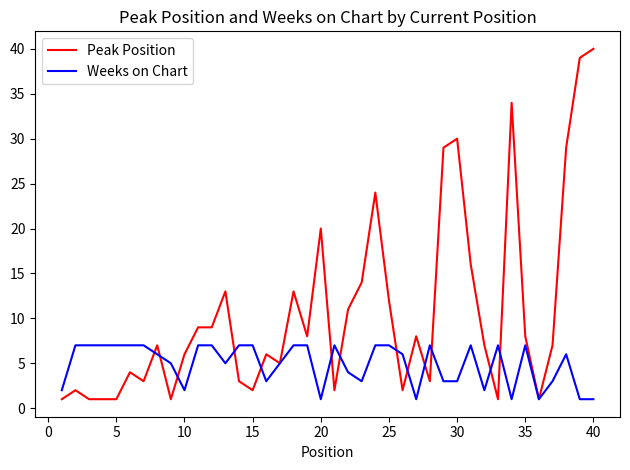

True or false: Weeks on Chart and Peak Position intersect in this chart.

True